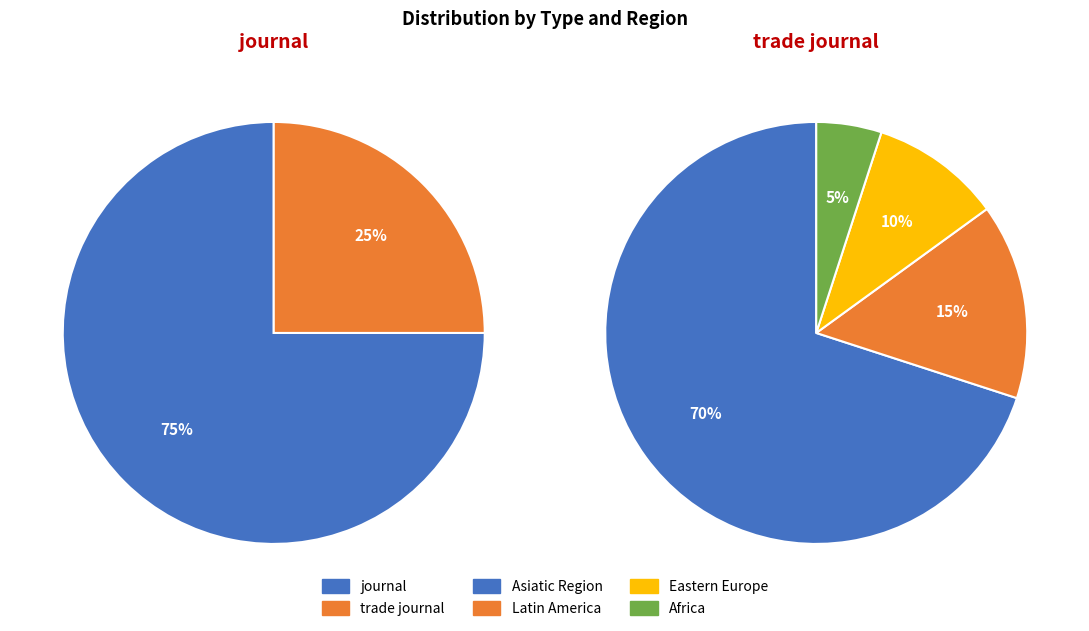

What portion of the pie excludes journal?

25.0%